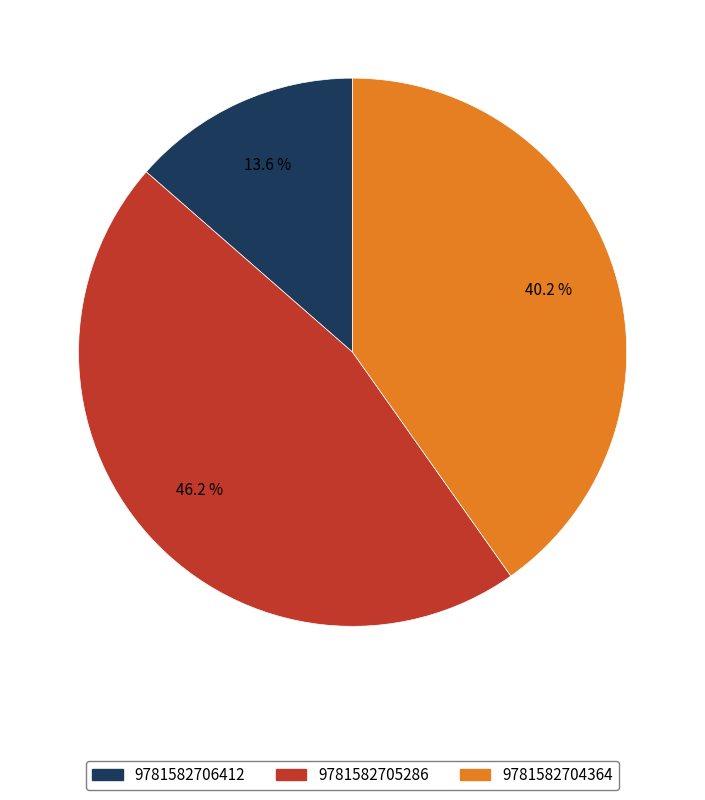

Does 9781582704364 represent more than half of the total?

No